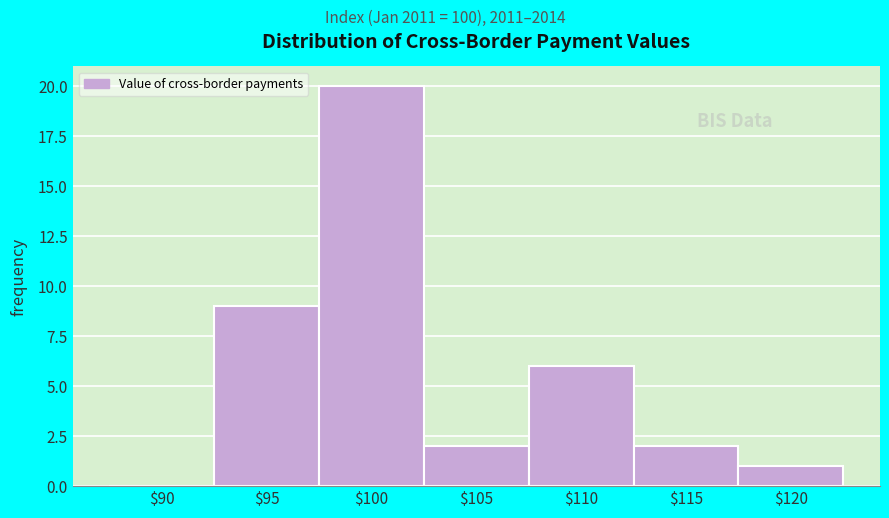

What is the greatest value displayed?

20